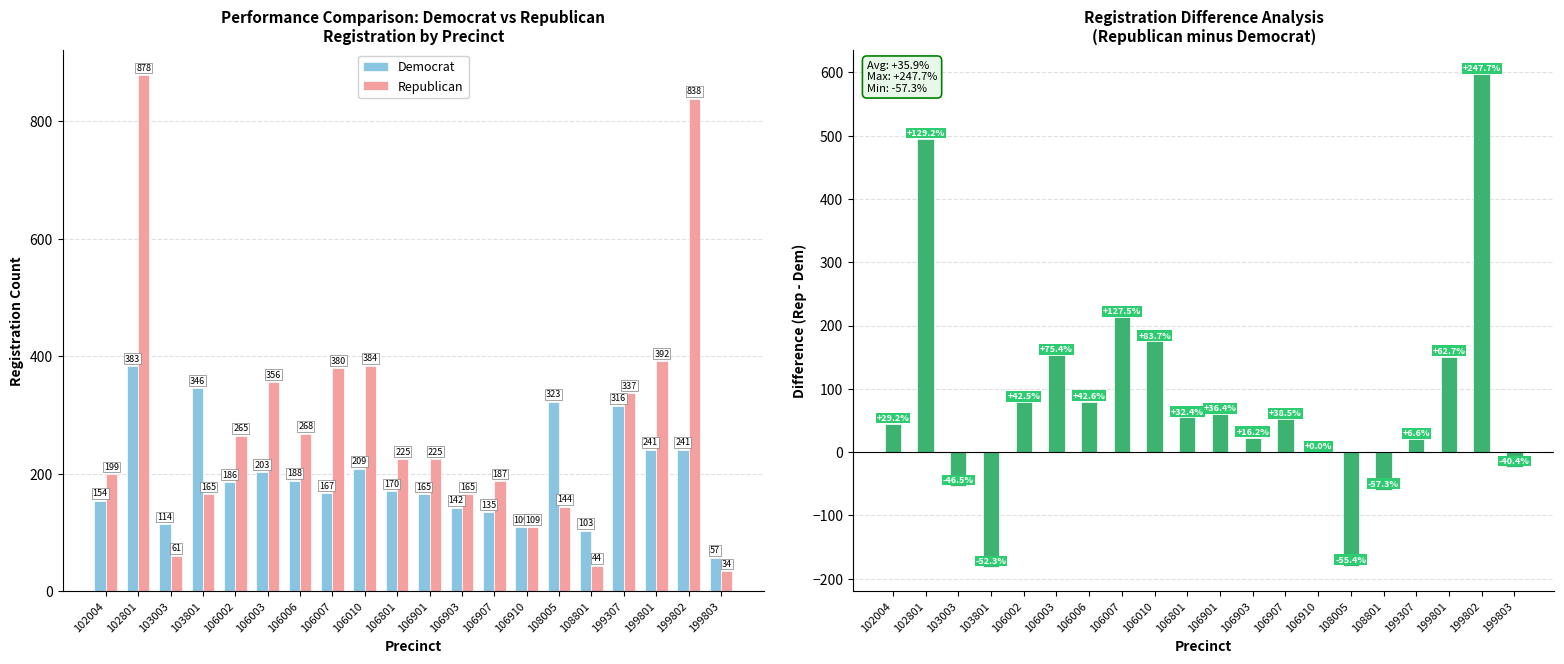

Which series has the largest total across all categories?

Republican